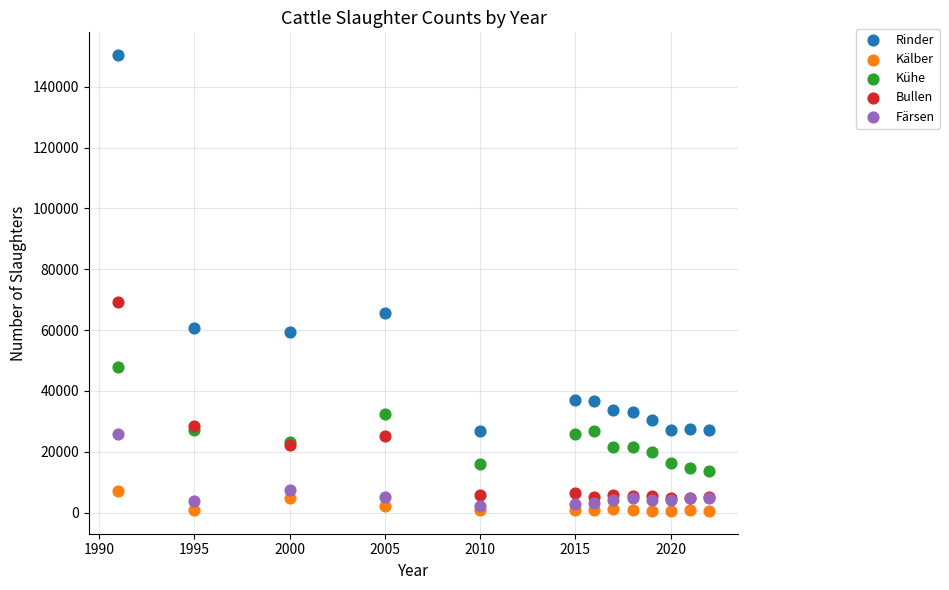

Which series contains the lowest Y value?

Kälber